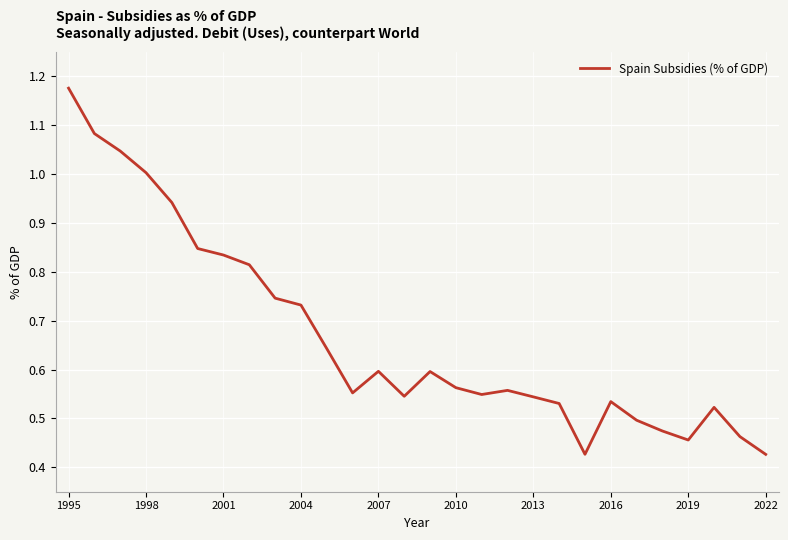

Which category has the highest value across all series?

1995